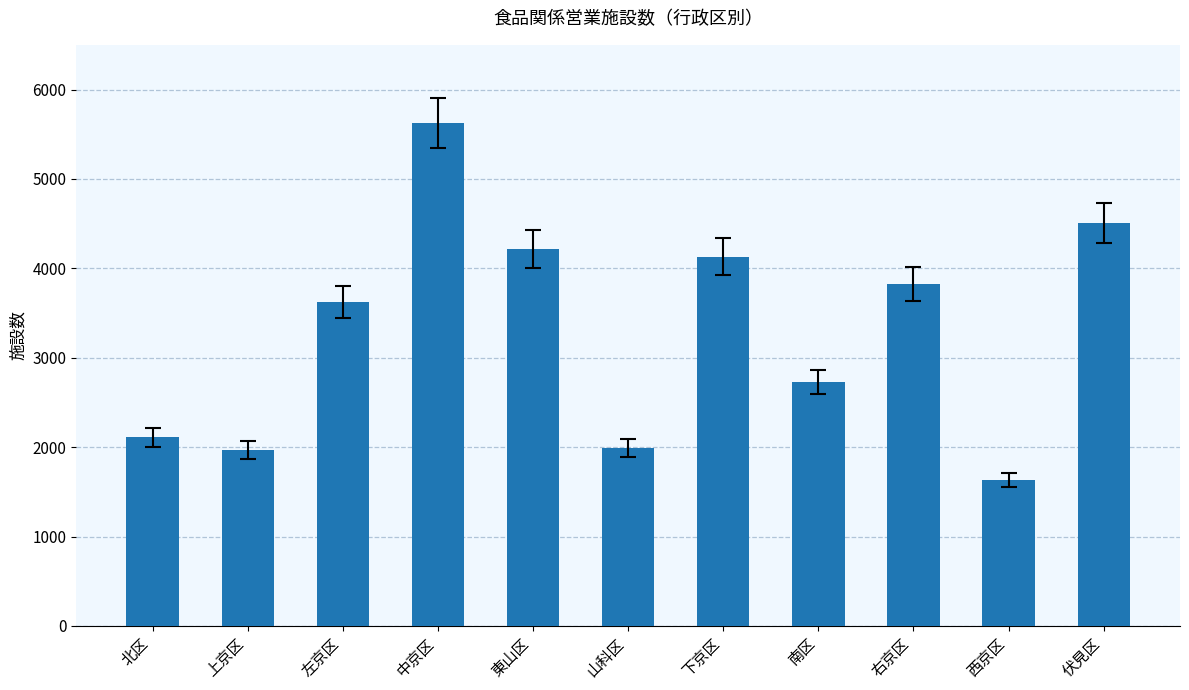

At which category does the chart reach its minimum across all series?

西京区